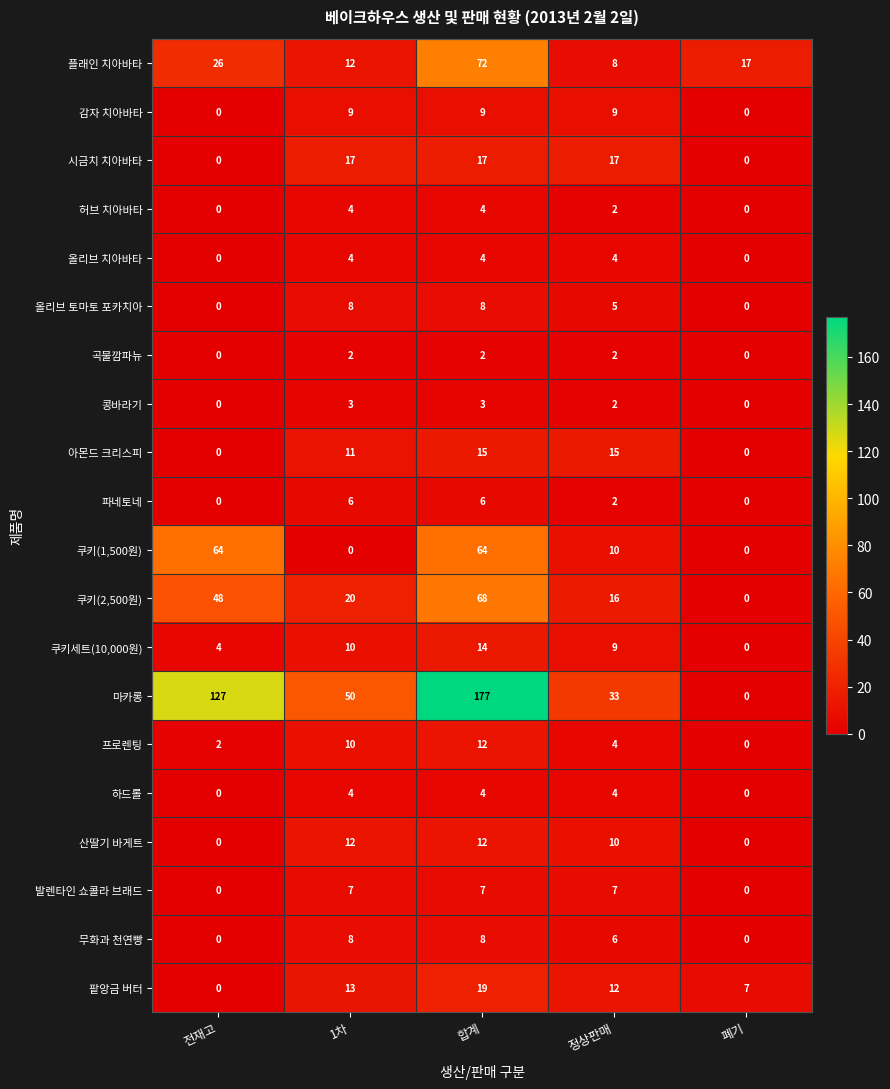

What is the difference between the maximum and second lowest values in the 하드롤 series?

4